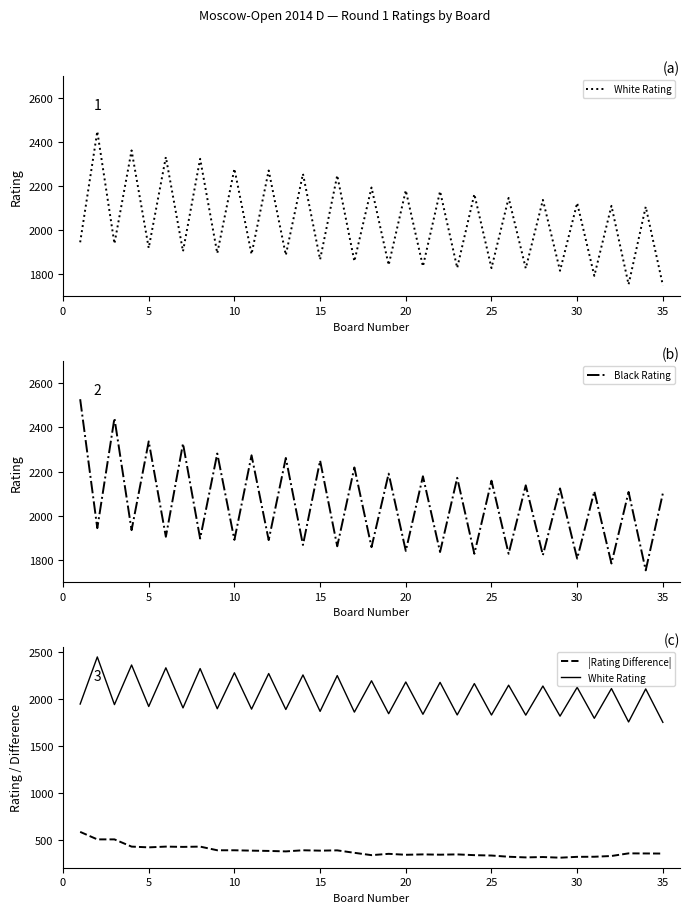

The value of Black Rating at 35 is 2102. True or false?

True